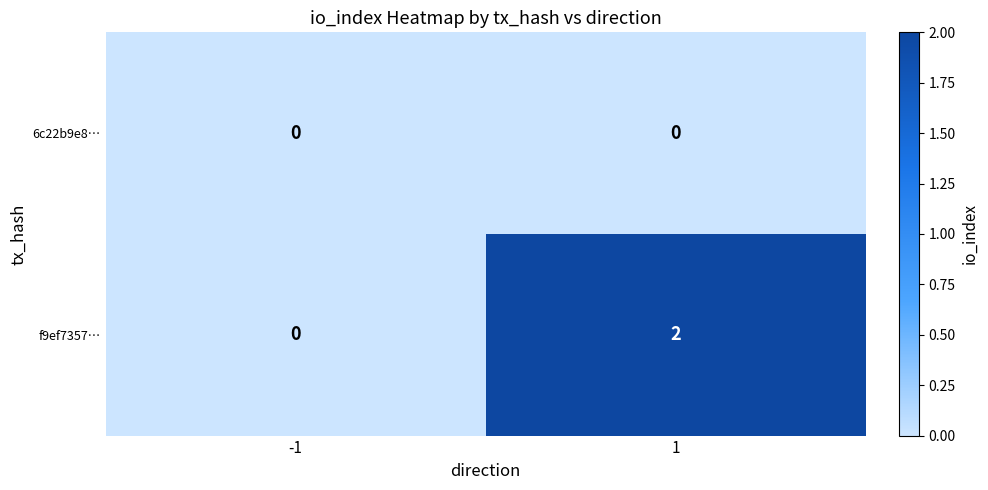

Reading left to right, list all the values displayed in this chart.

6c22b9e8…: 0	0
f9ef7357…: 0	2